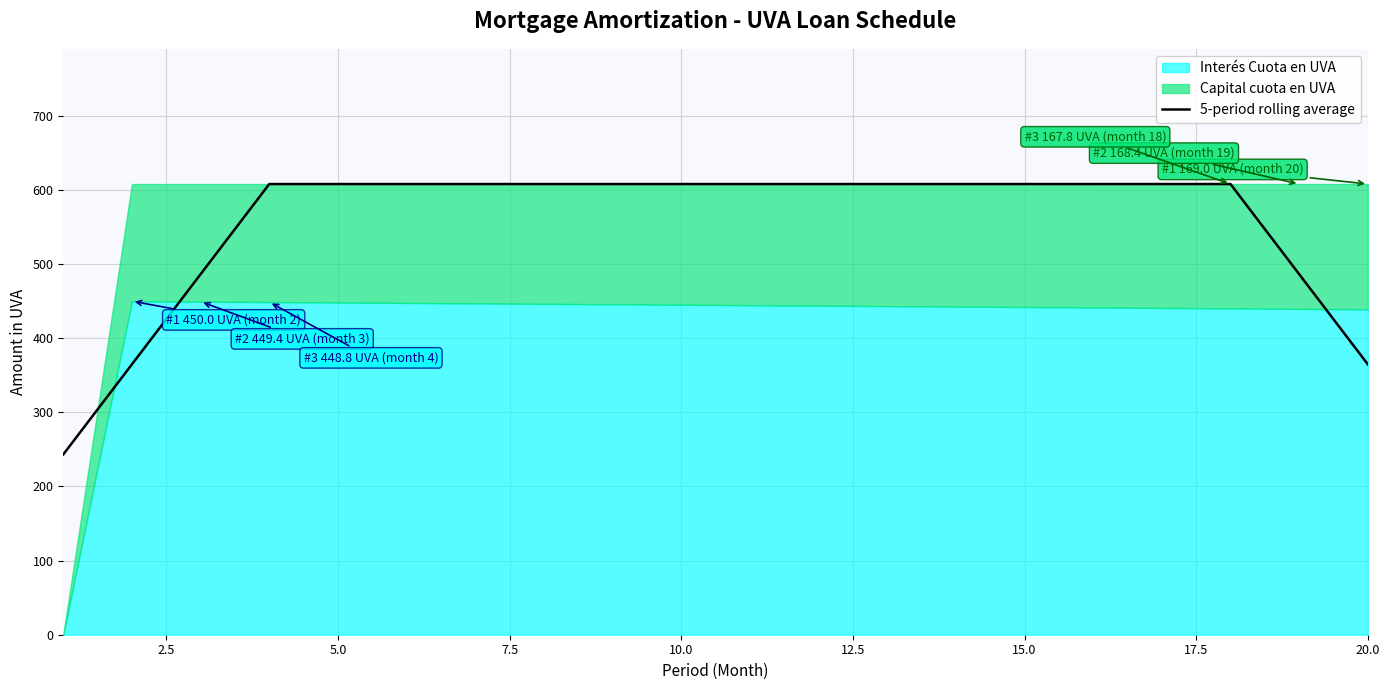

How many data points are less than 608?

5